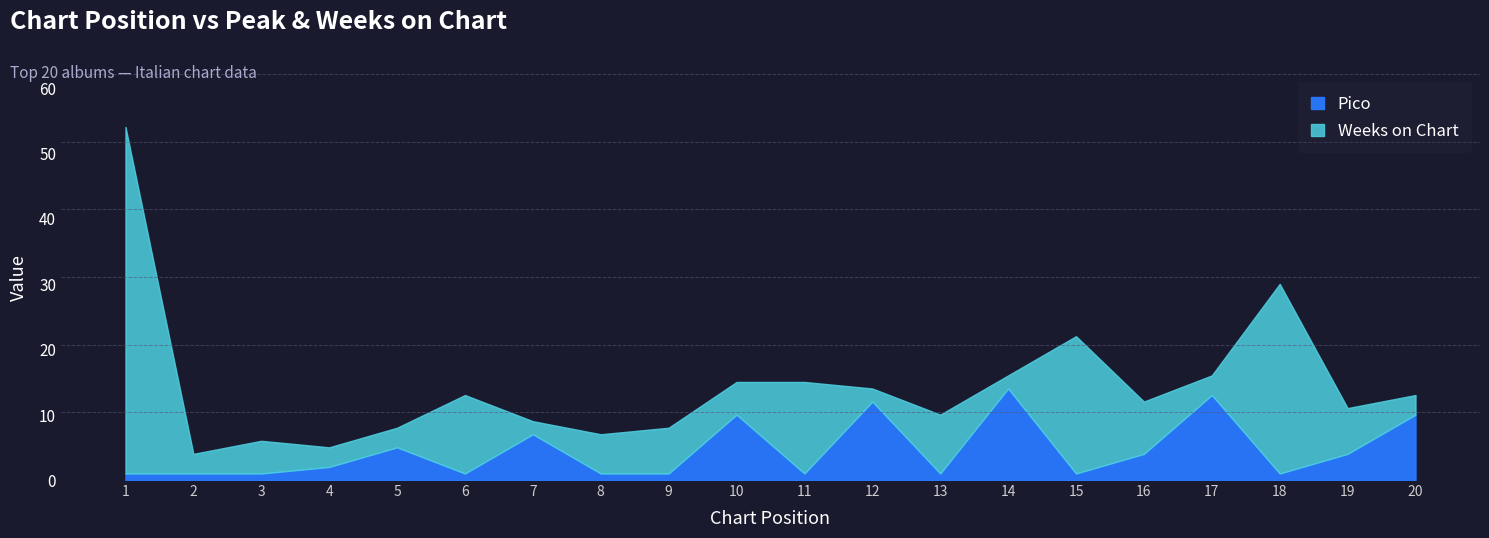

At which category does Pico reach its first local peak?

5